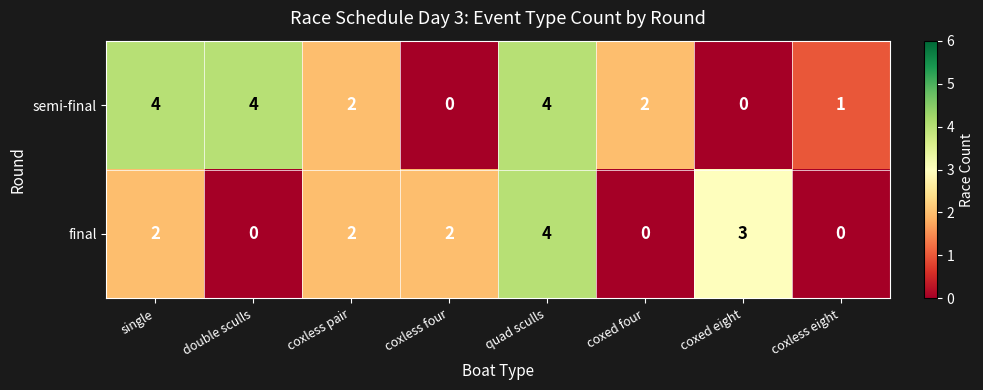

Is the value of final at quad sculls greater than the value of semi-final at coxed eight?

Yes